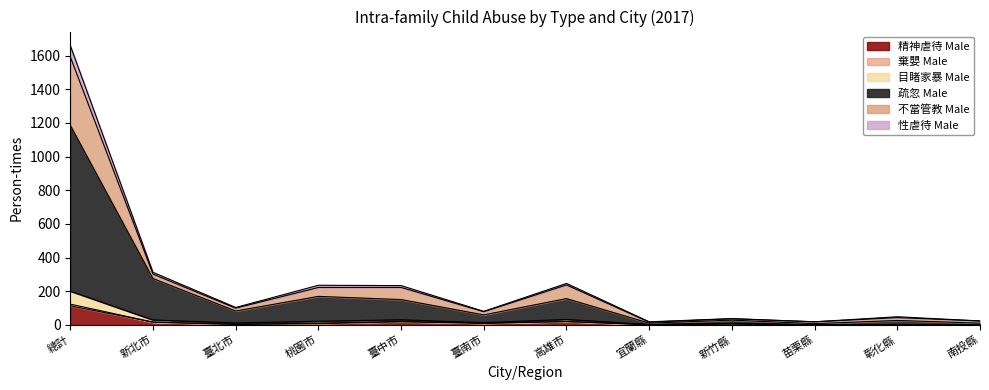

Between 桃園市 and 宜蘭縣, which is larger?

桃園市